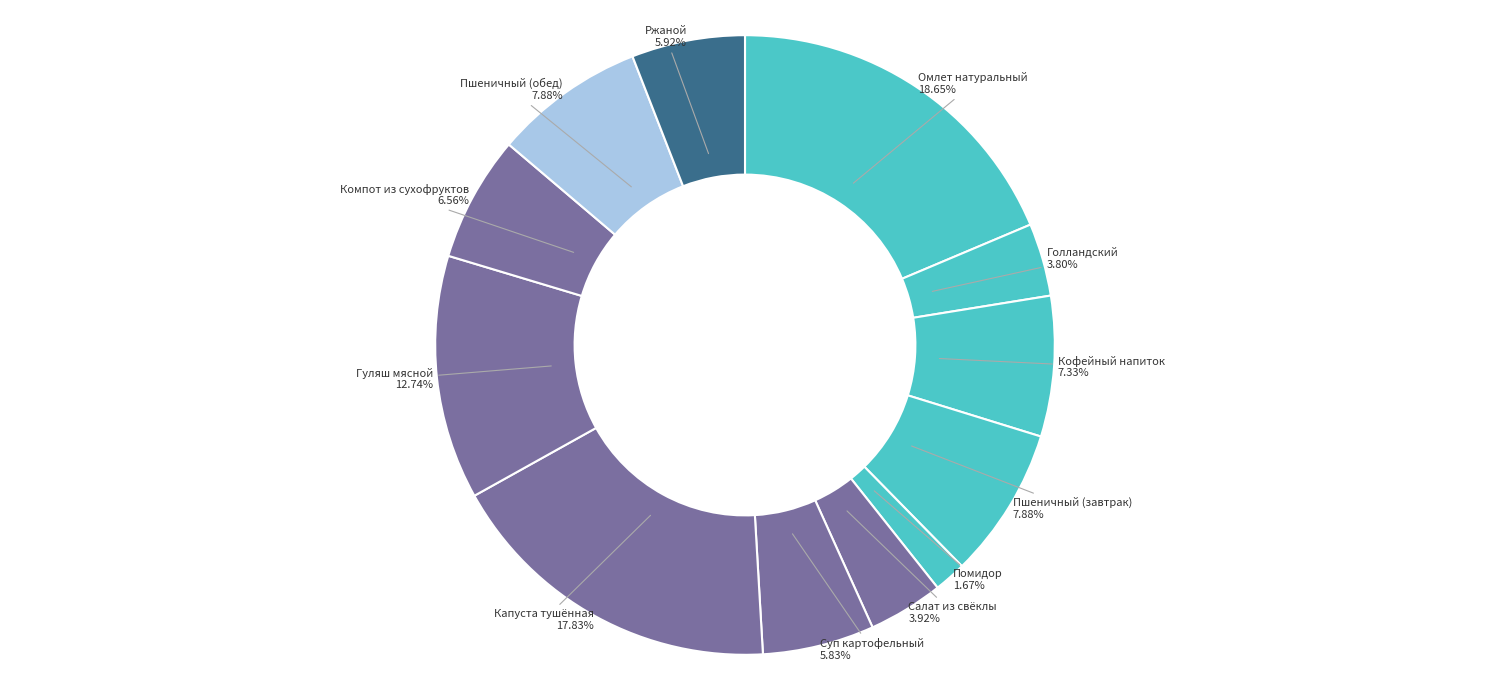

What portion of the pie excludes Пшеничный (завтрак)?

92.1%